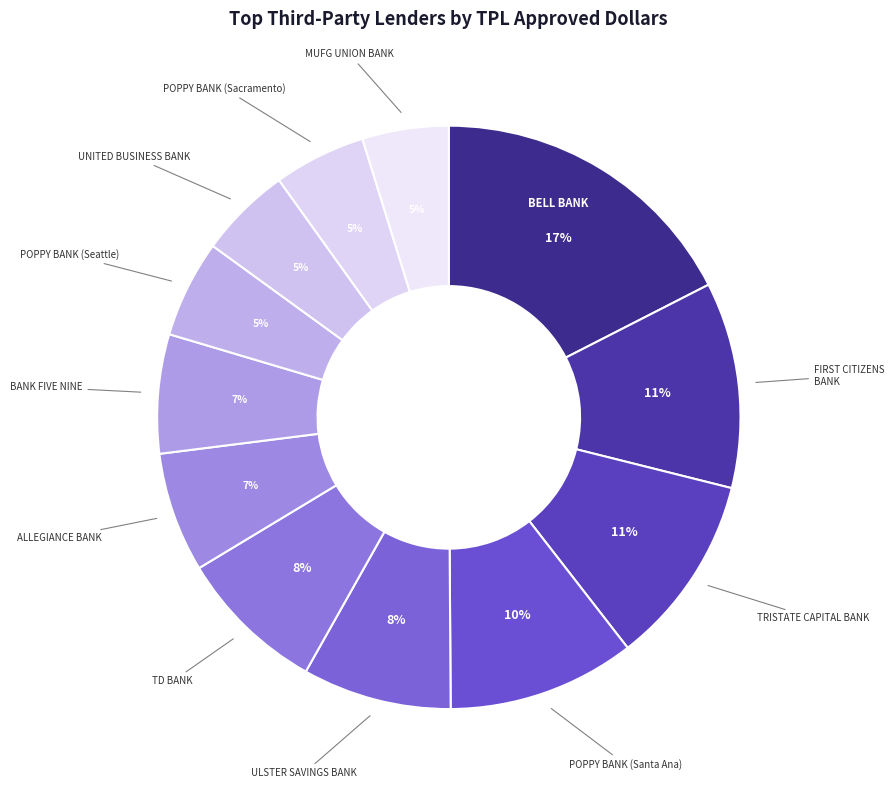

Rank the categories by value from lowest to highest.

MUFG UNION BANK, POPPY BANK (Sacramento), UNITED BUSINESS BANK, POPPY BANK (Seattle), BANK FIVE NINE, ALLEGIANCE BANK, TD BANK, ULSTER SAVINGS BANK, POPPY BANK (Santa Ana), TRISTATE CAPITAL BANK, FIRST CITIZENS BANK, BELL BANK